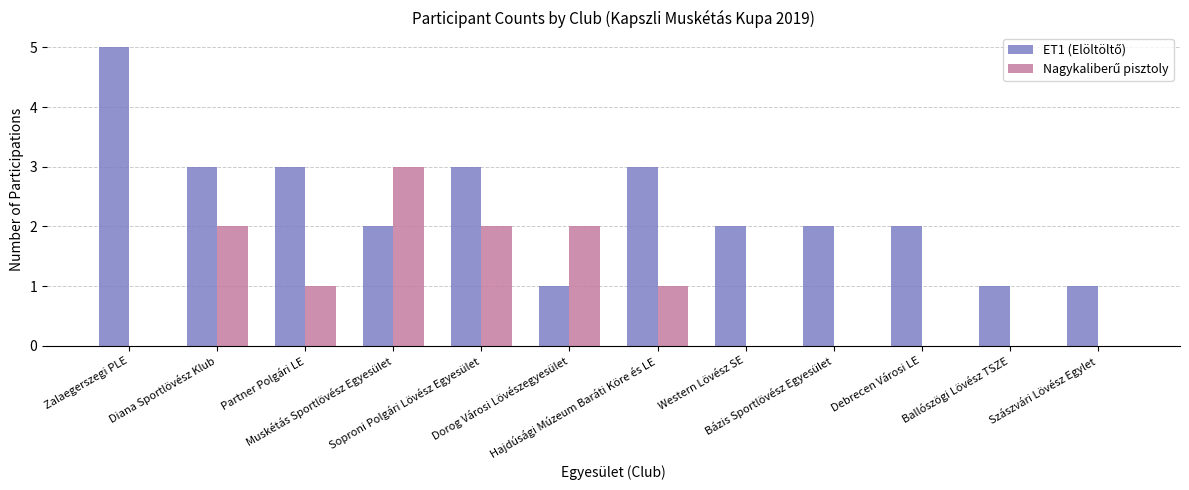

What is the greatest value displayed?

5